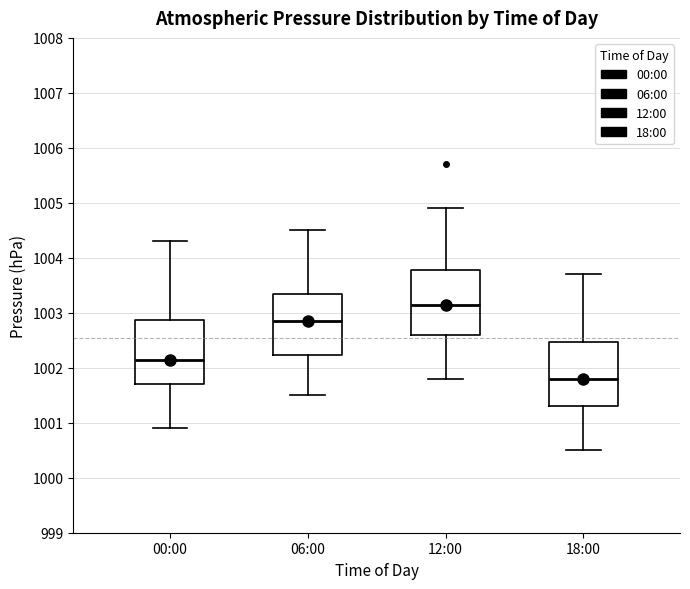

Where does the median line of the box for 06:00 sit on the y-axis? The values are not printed on the chart, so give them approximately, as read against the axis.

1002.9